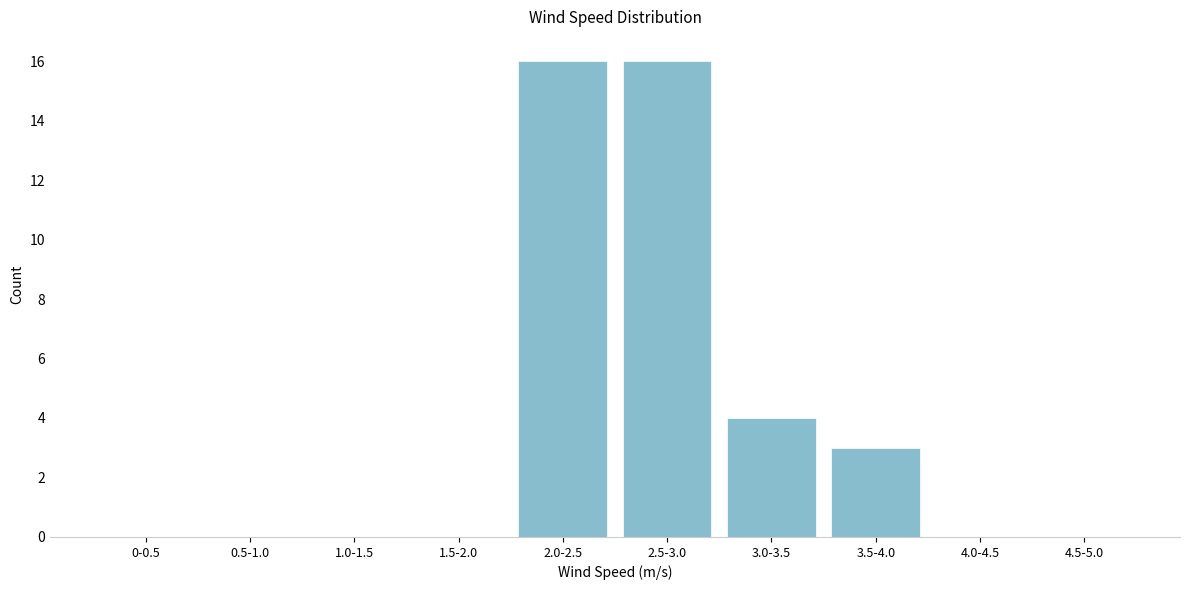

Reading left to right, extract all data points from this chart.

0-0.5=0	0.5-1.0=0	1.0-1.5=0	1.5-2.0=0	2.0-2.5=16	2.5-3.0=16	3.0-3.5=4	3.5-4.0=3	4.0-4.5=0	4.5-5.0=0